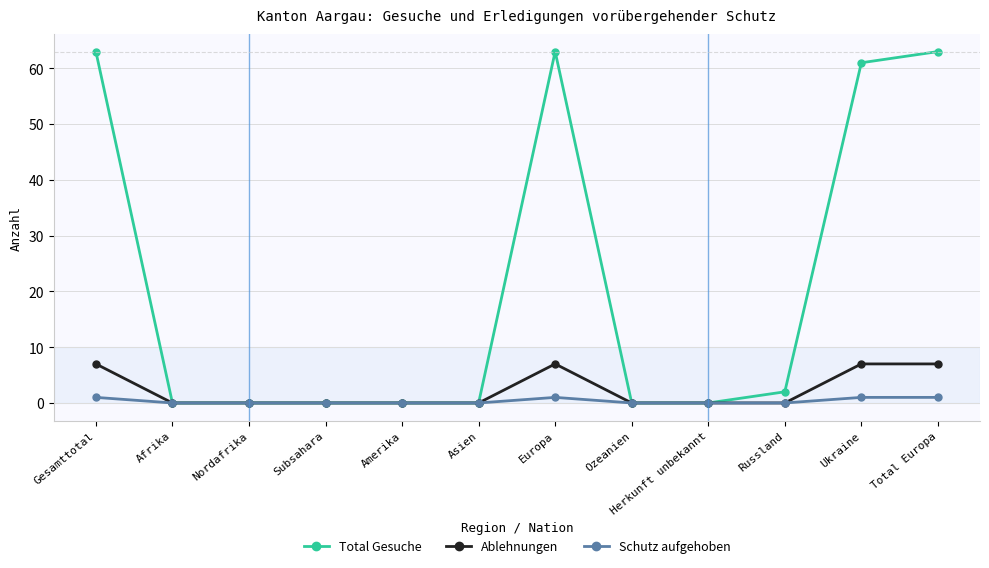

What is the greatest value displayed?

63